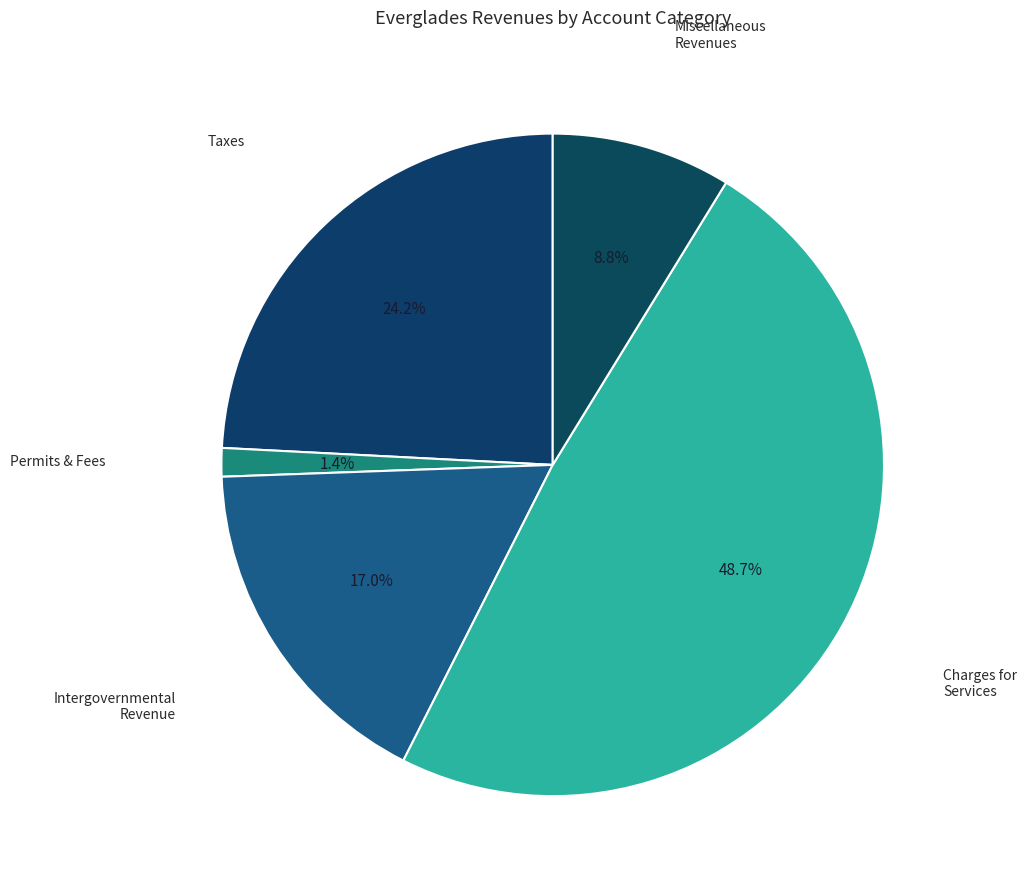

Is there any slice that represents more than half of the pie?

No